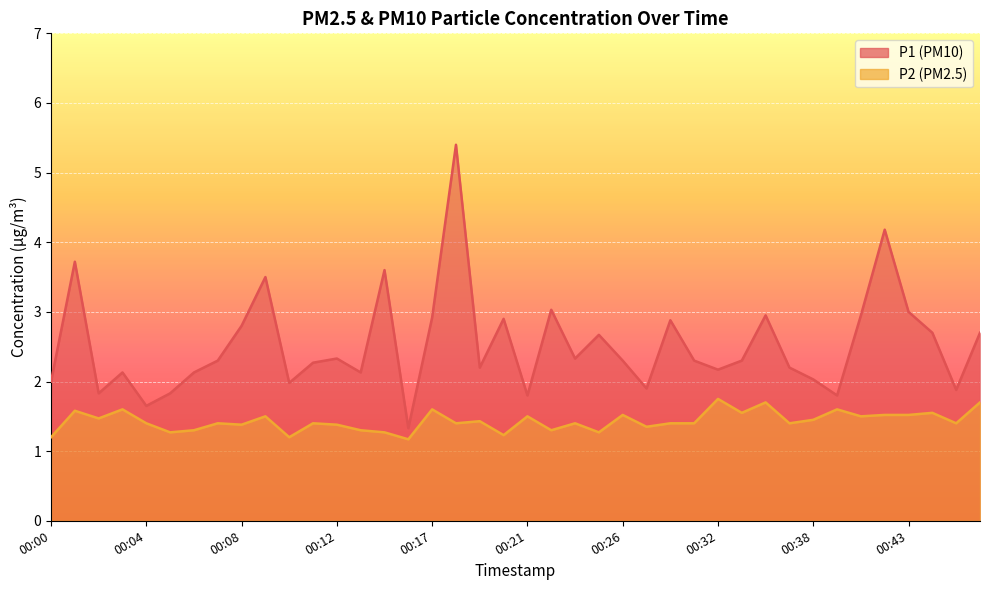

Does the chart display data point markers on the line(s)?

No